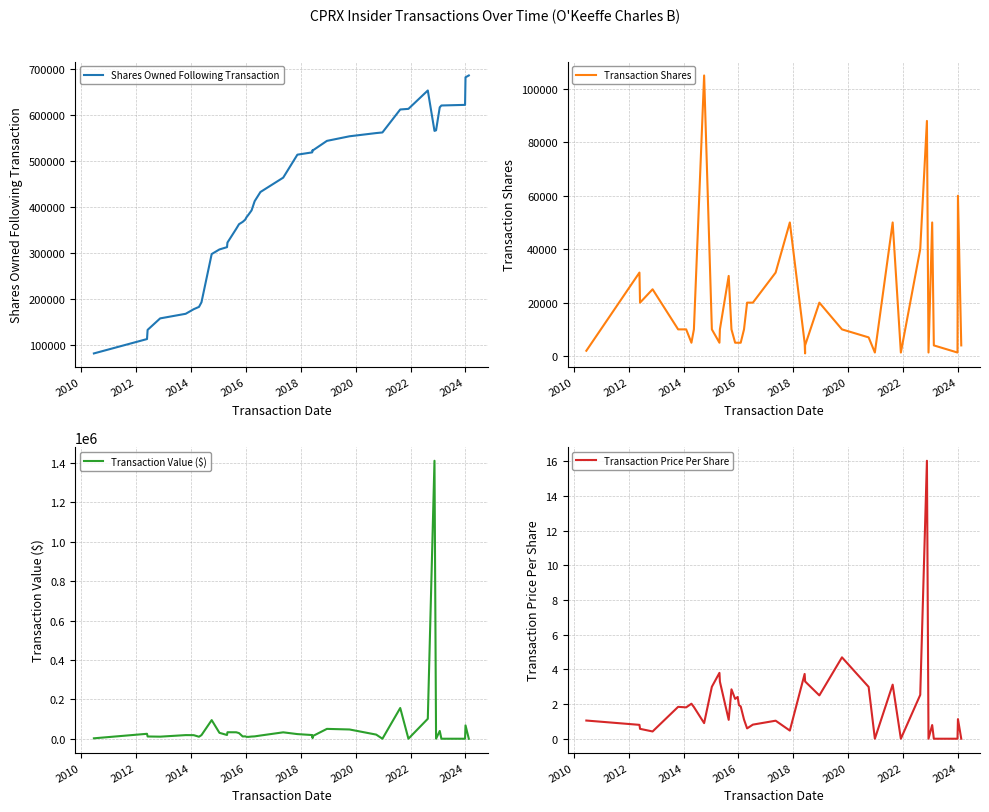

Which series has the widest spread of values?

Transaction Value ($)